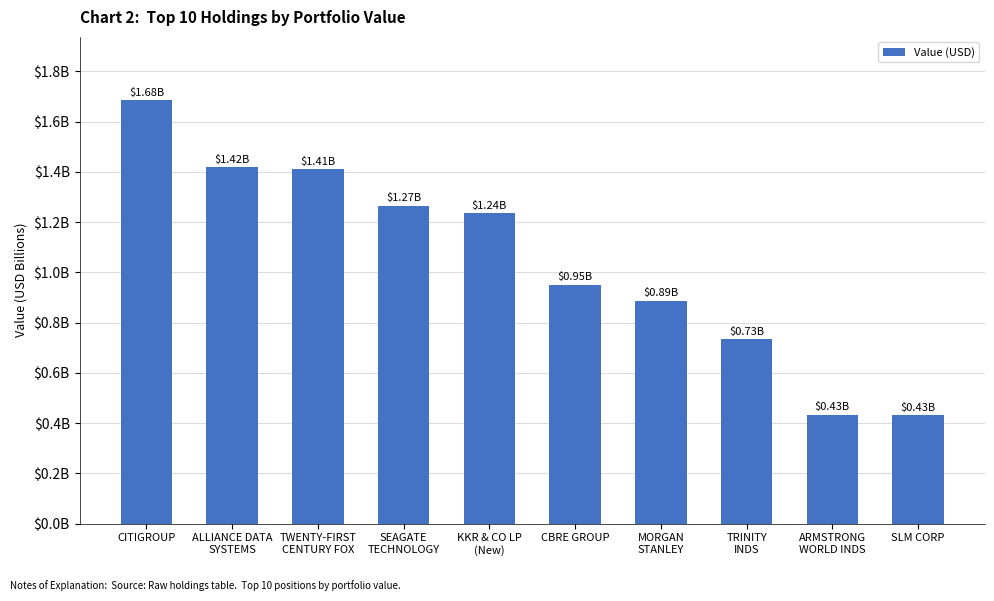

What is the value of the 8th bar from the left?

0.7